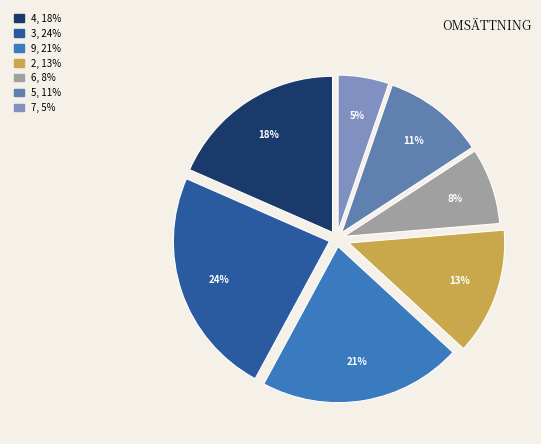

Count the number of slices in the pie.

7